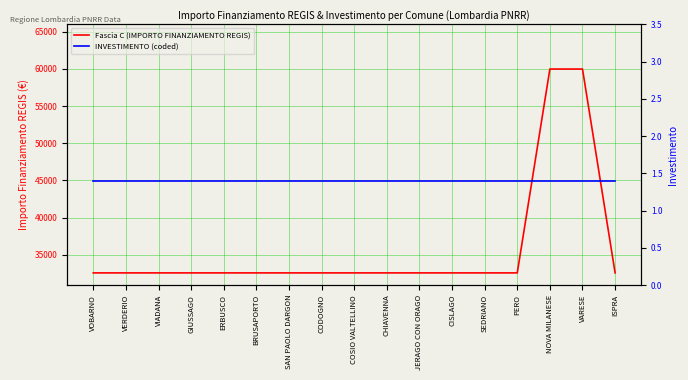

True or false: INVESTIMENTO (coded) and Fascia C (IMPORTO FINANZIAMENTO REGIS) cross at least once.

False